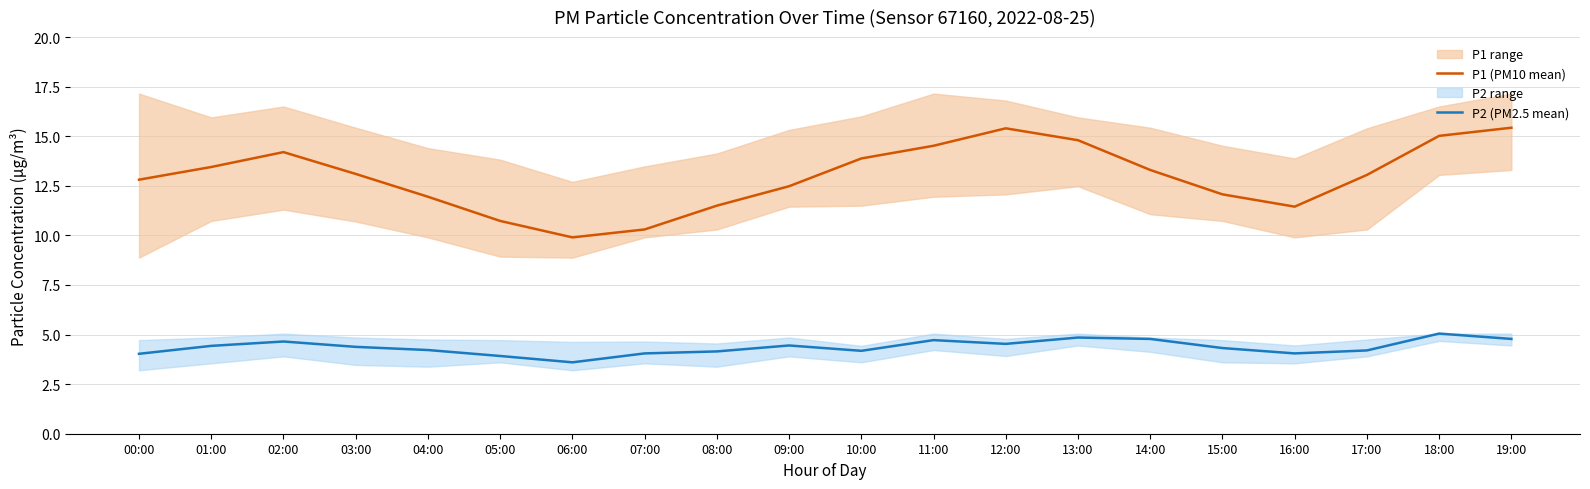

What is the total value across all series at 03:00?

17.5